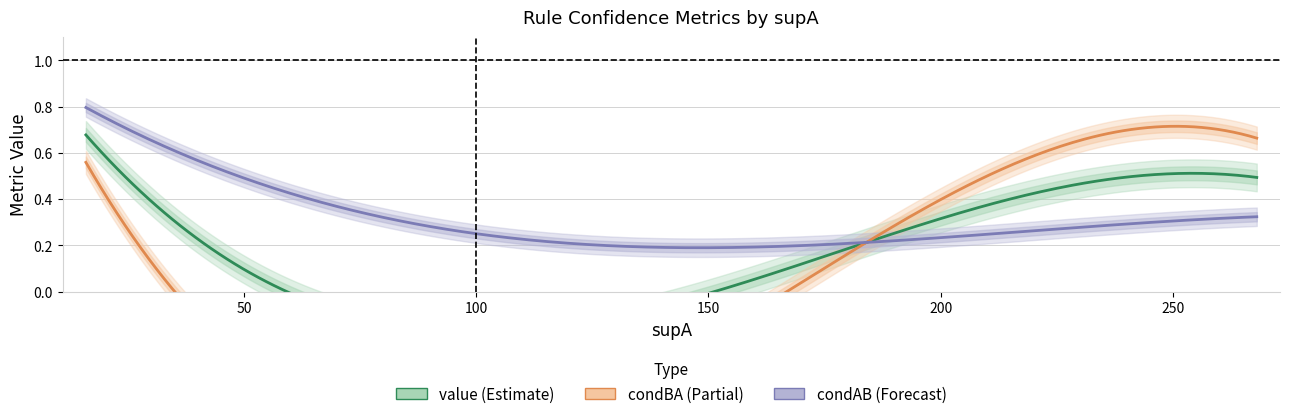

Is the value of condAB at 16 greater than the value of condBA at 16?

Yes